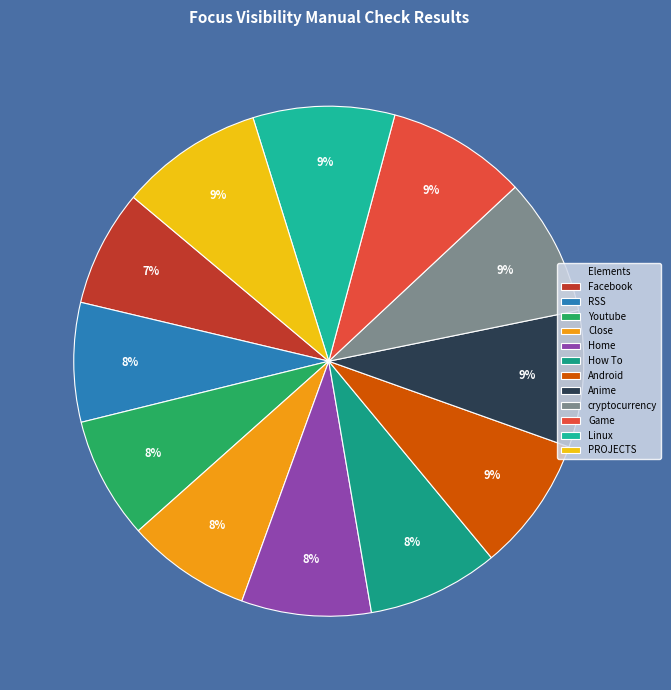

Is there a majority slice in this chart?

No